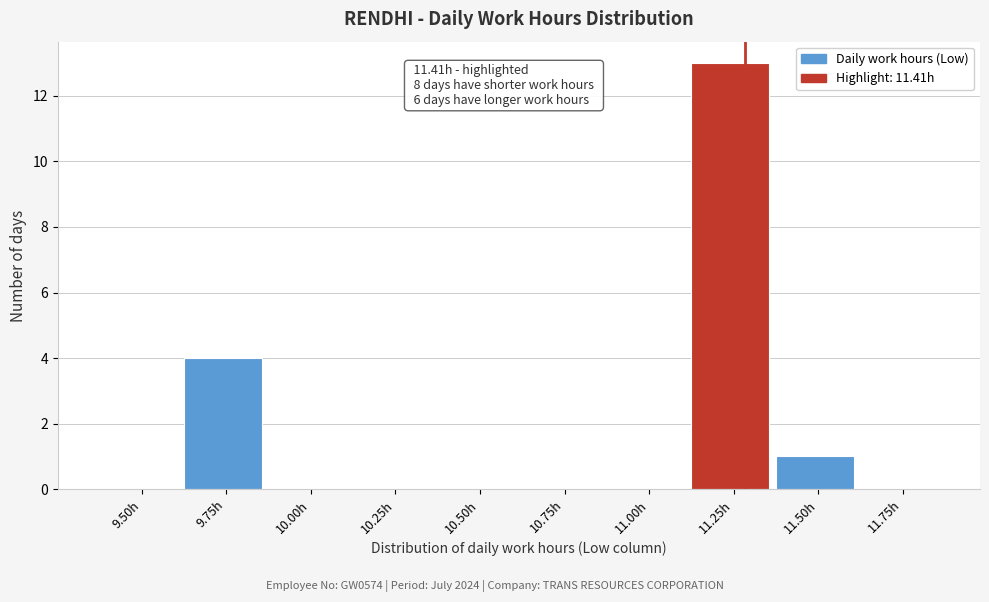

Reading right to left, extract all data points from this chart.

11.75h=0	11.50h=1	11.25h=13	11.00h=0	10.75h=0	10.50h=0	10.25h=0	10.00h=0	9.75h=4	9.50h=0